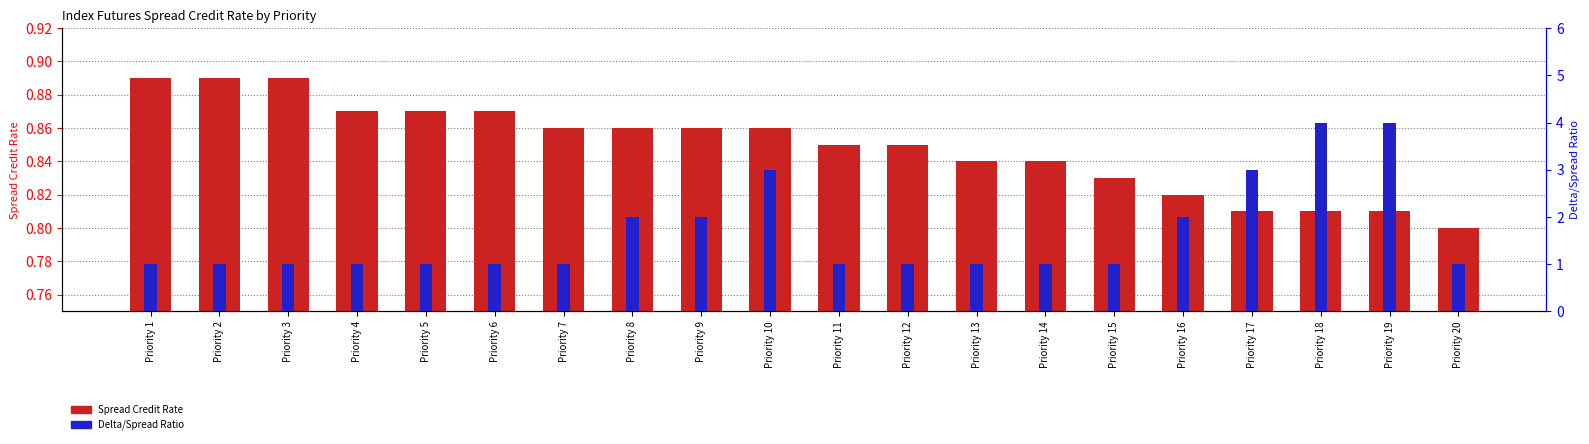

At Priority 20, list the series in order from smallest to largest.

Spread Credit Rate, Delta/Spread Ratio